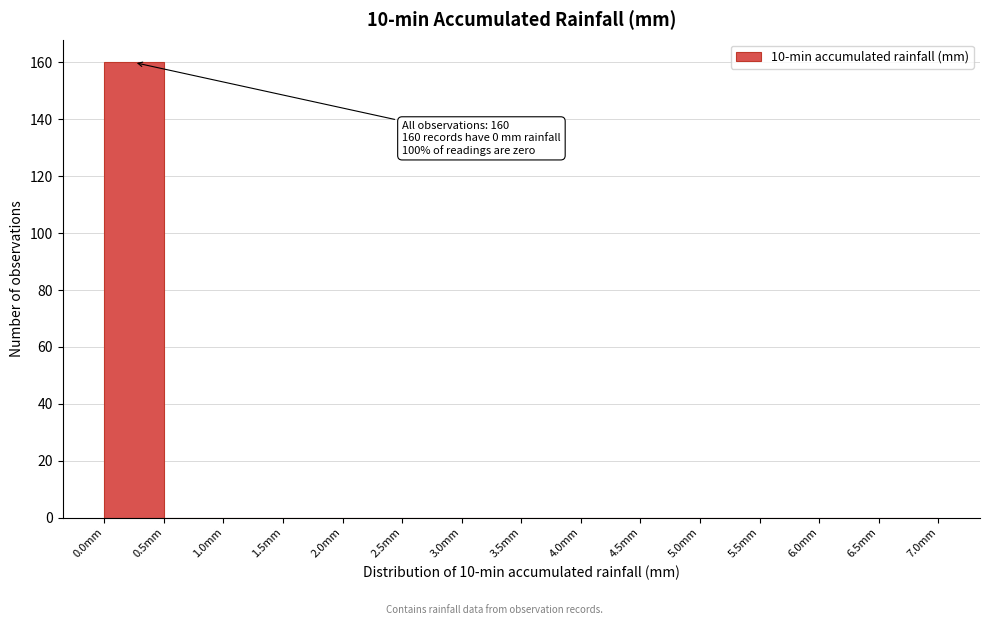

Which range on the x-axis has the tallest bar?

0.0 to 0.5